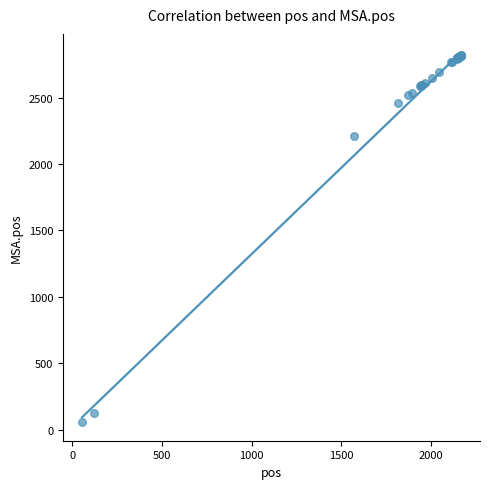

What Y value in the scatter plot is closest to 1437?

2210